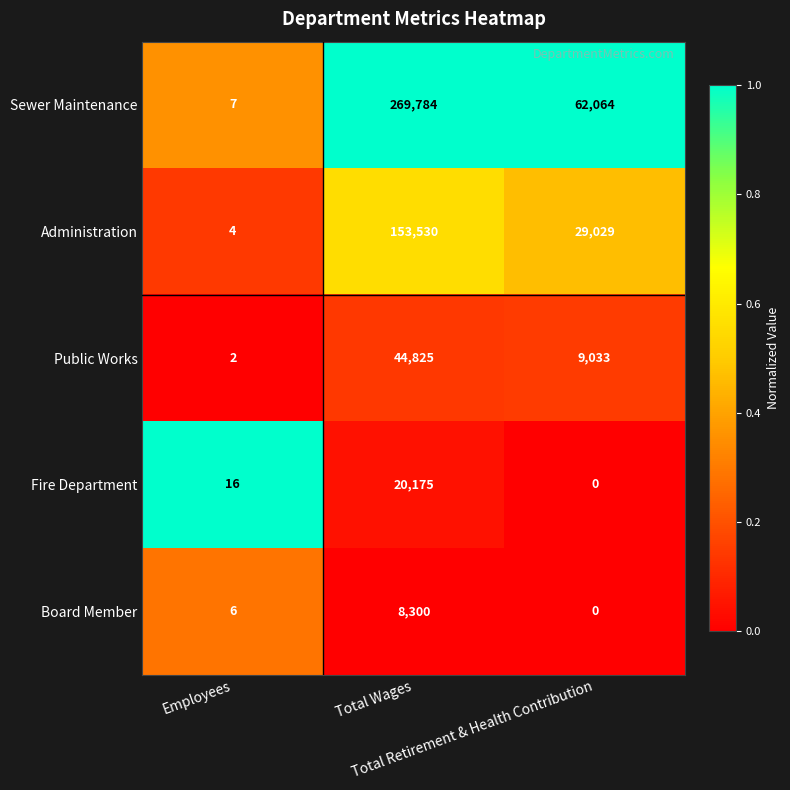

List the series in order of their peak value, highest first.

Sewer Maintenance, Administration, Public Works, Fire Department, Board Member